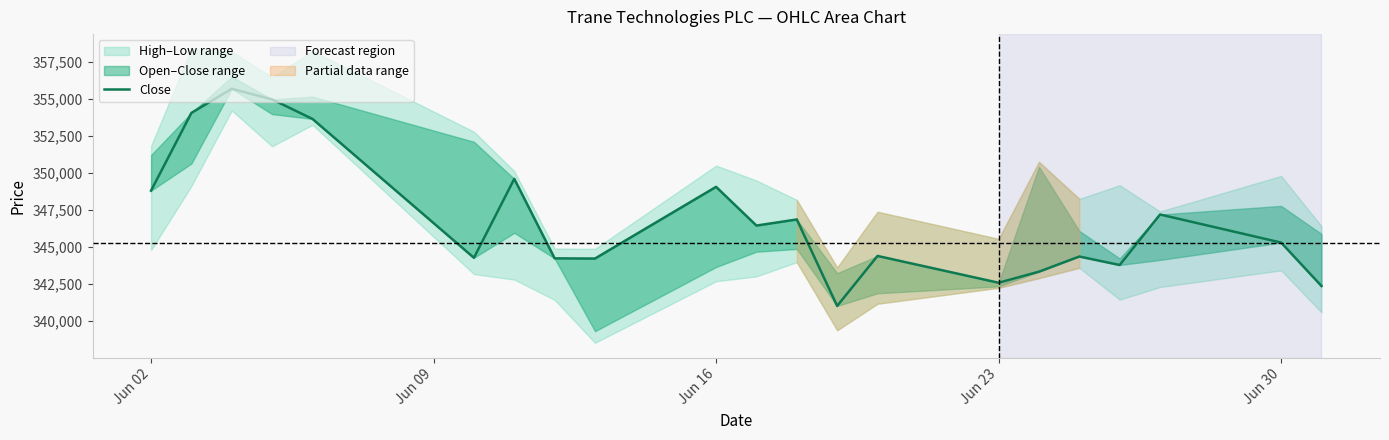

What is the smallest value displayed?

341000